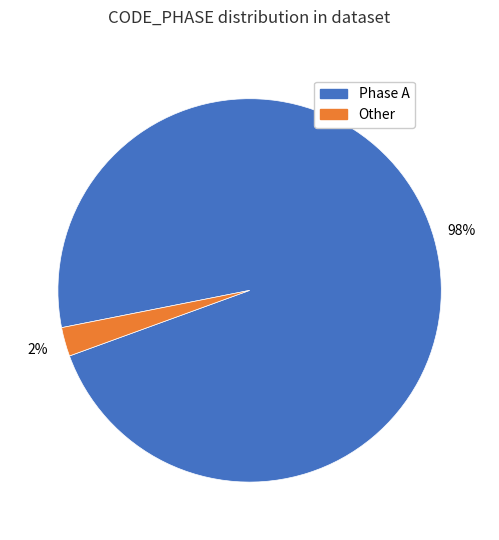

Count the number of slices in the pie.

2